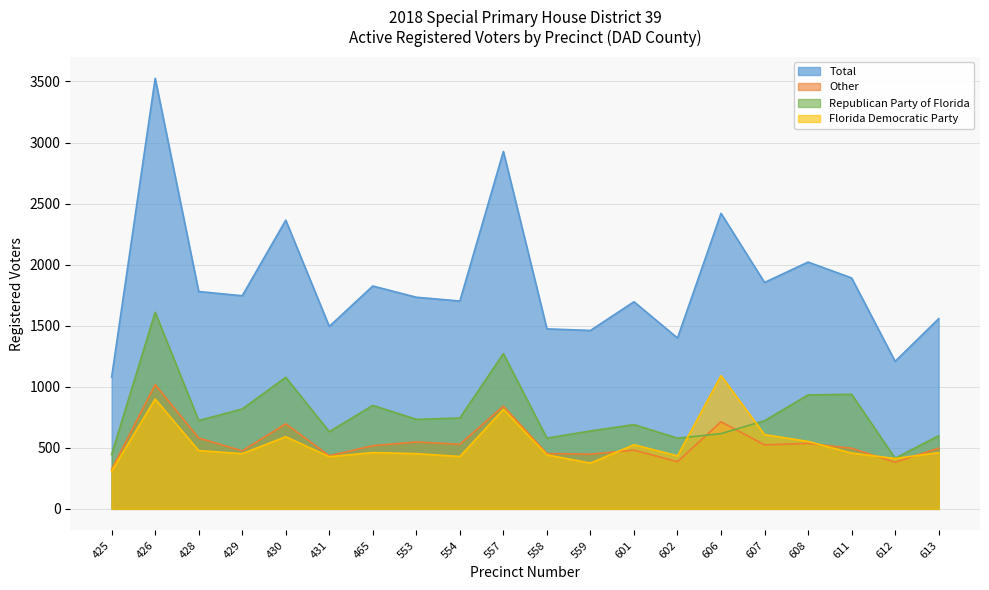

Does the chart display data point markers on the line(s)?

No